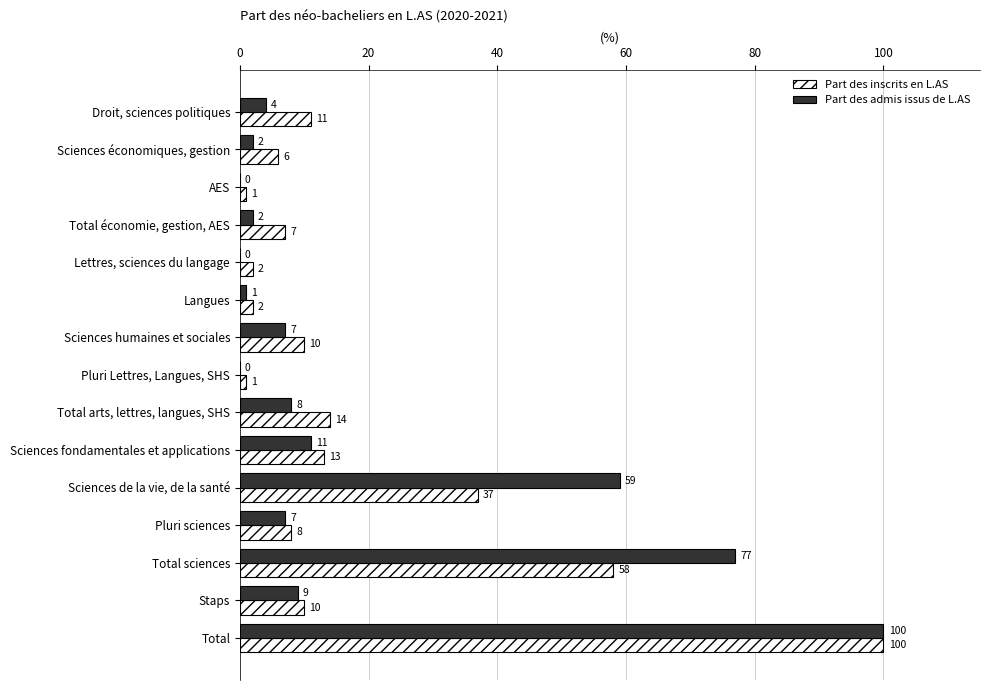

What is the sum of the Part des inscrits en L.AS values at Pluri Lettres, Langues, SHS and Sciences économiques, gestion?

7